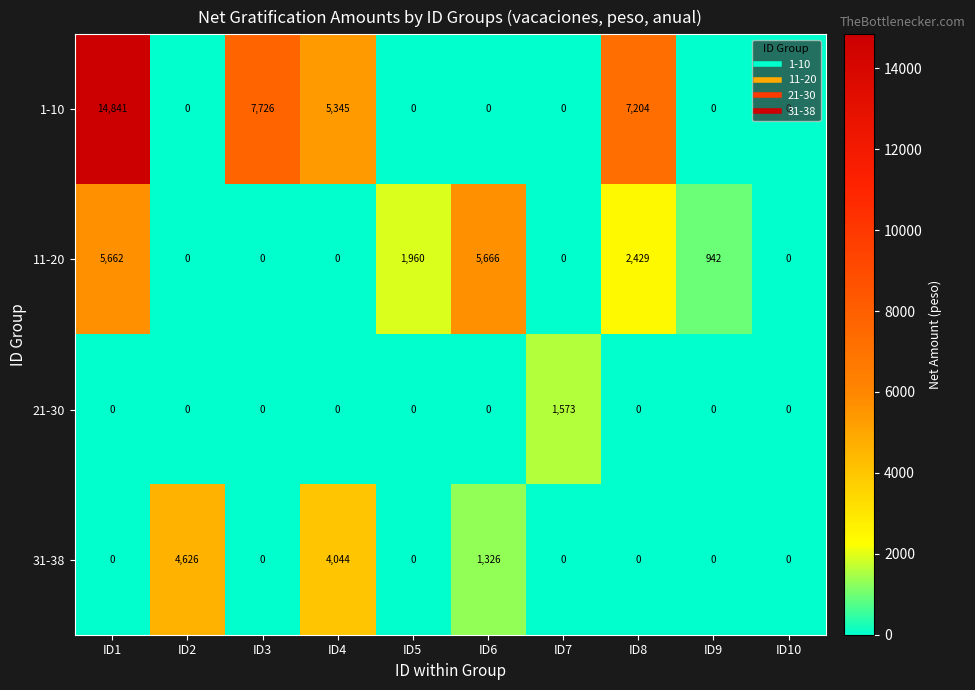

What is the sum of the 1-10 values at ID10 and ID4?

5345